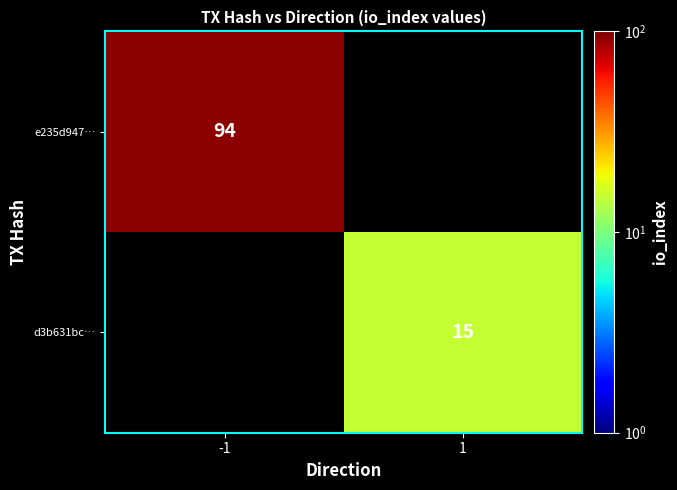

How many data points does each series have?

2